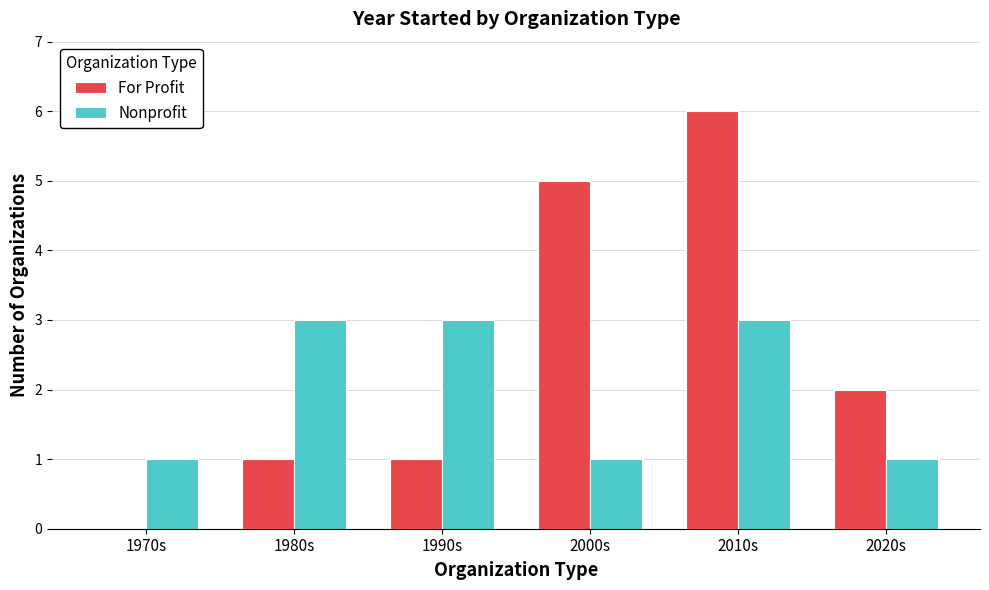

Reading left to right, what are all the values shown in this chart?

For Profit: 0	1	1	5	6	2
Nonprofit: 1	3	3	1	3	1